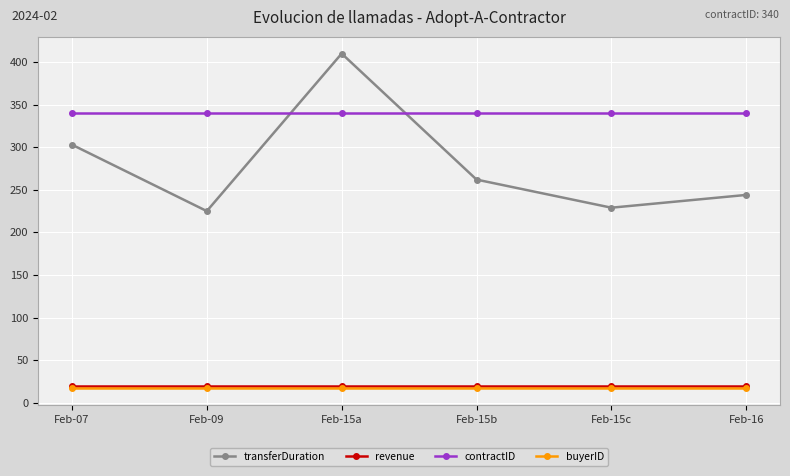

What is the approximate value of contractID at Feb-09?

340.0